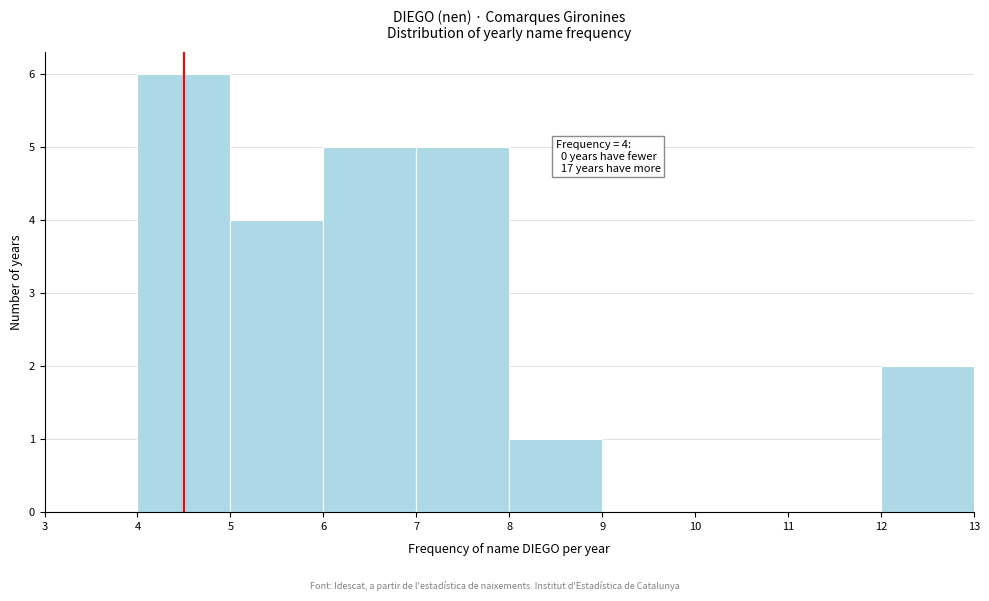

Over which range of the x-axis is the bar tallest?

4 to 5